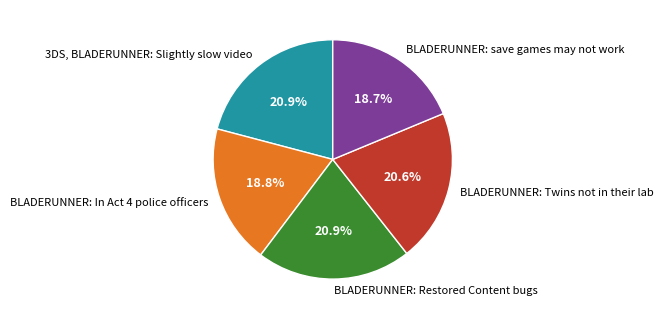

Count the number of slices in the pie.

5